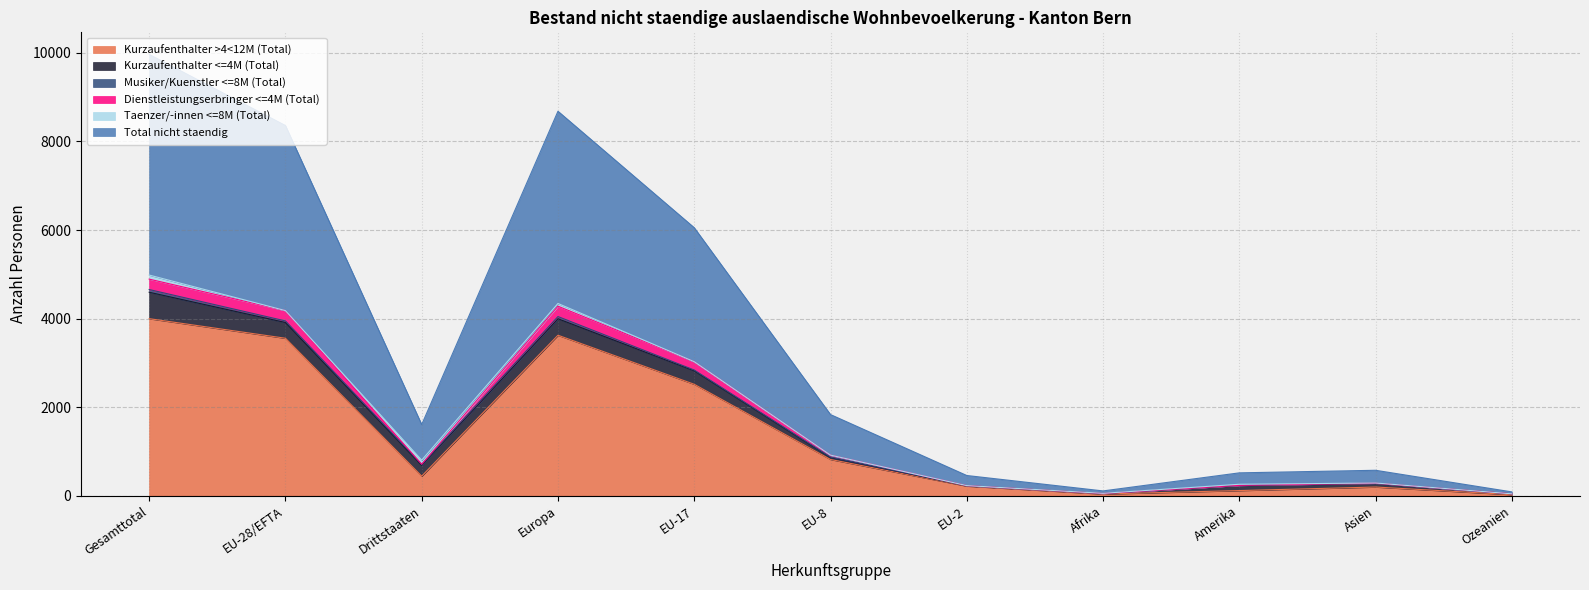

In Total nicht staendig, how many points are lower than both neighbors (excluding endpoints)?

2